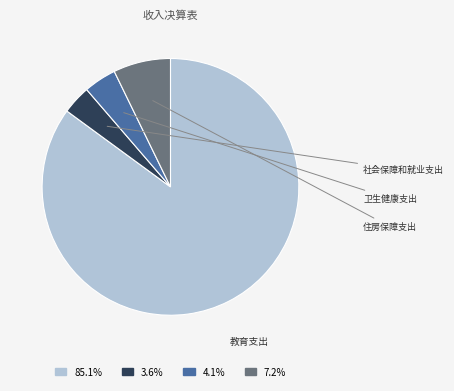

Is there a majority slice in this chart?

Yes